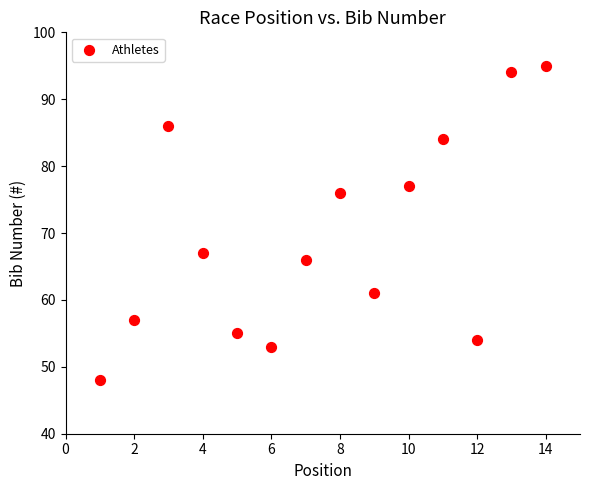

What Y value in the scatter plot is closest to 71?

67